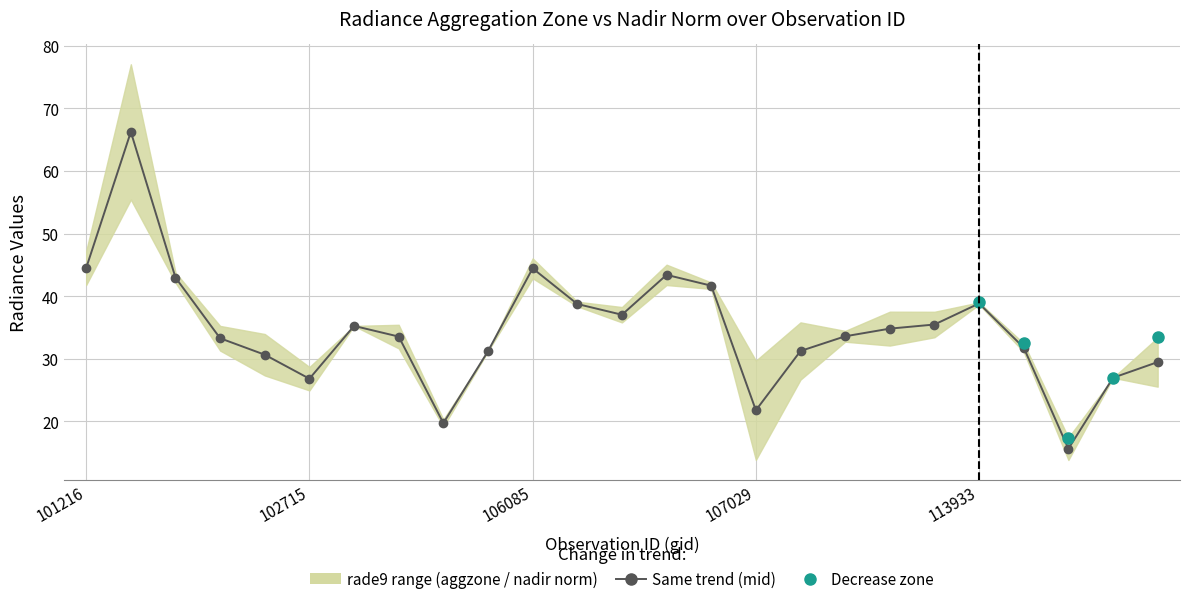

Rank the categories by value from highest to lowest.

101225, 101216, 106085, 106272, 101348, 106453, 113933, 106098, 106260, 109829, 102835, 108788, 108255, 103919, 101976, 114106, 107910, 105724, 102464, 122051, 119809, 102715, 107029, 104154, 115305